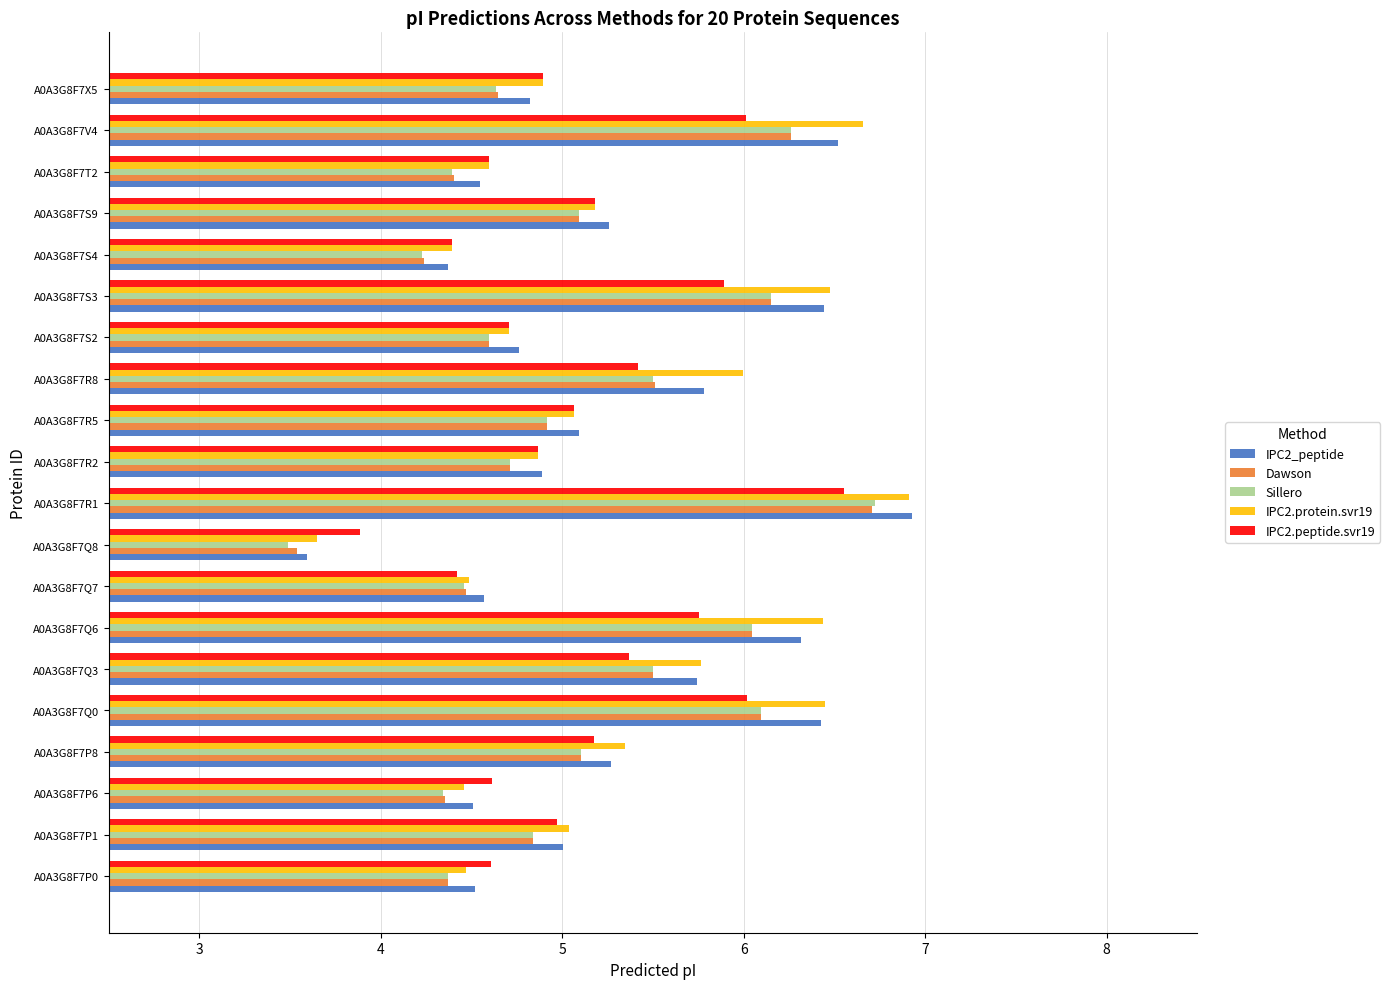

At which category is the sum across all series the highest?

A0A3G8F7R1